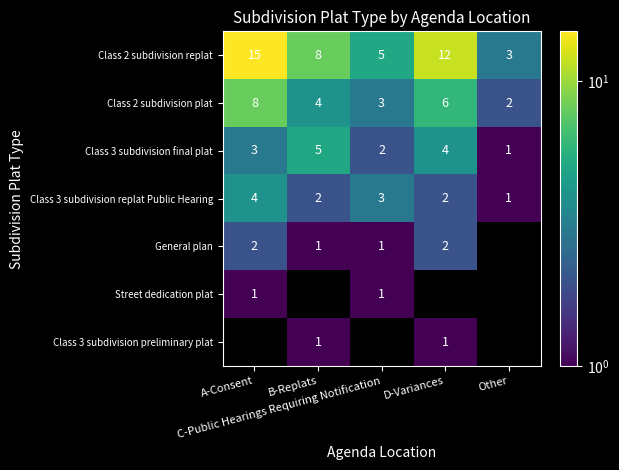

How many Class 2 subdivision plat values are between 3 and 6?

3